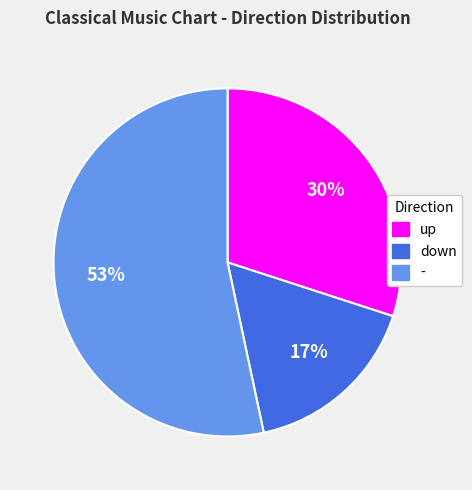

To the nearest percent, what is the average slice percentage?

33%